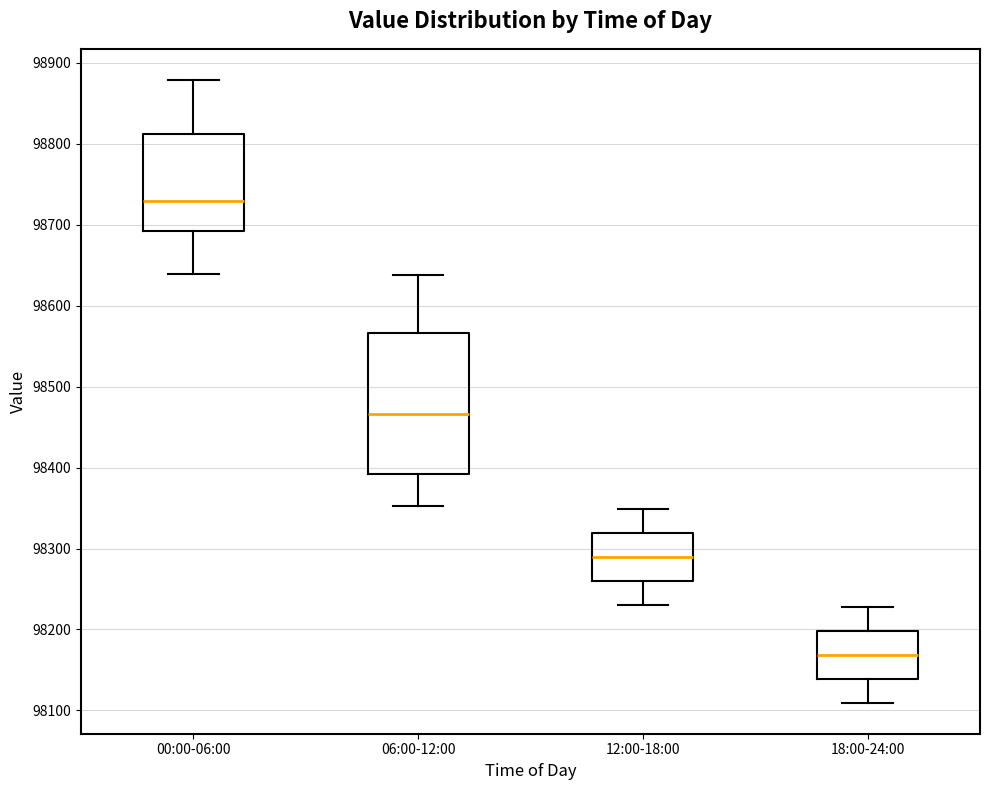

Which box is the tallest, from its lower edge to its upper edge?

06:00-12:00